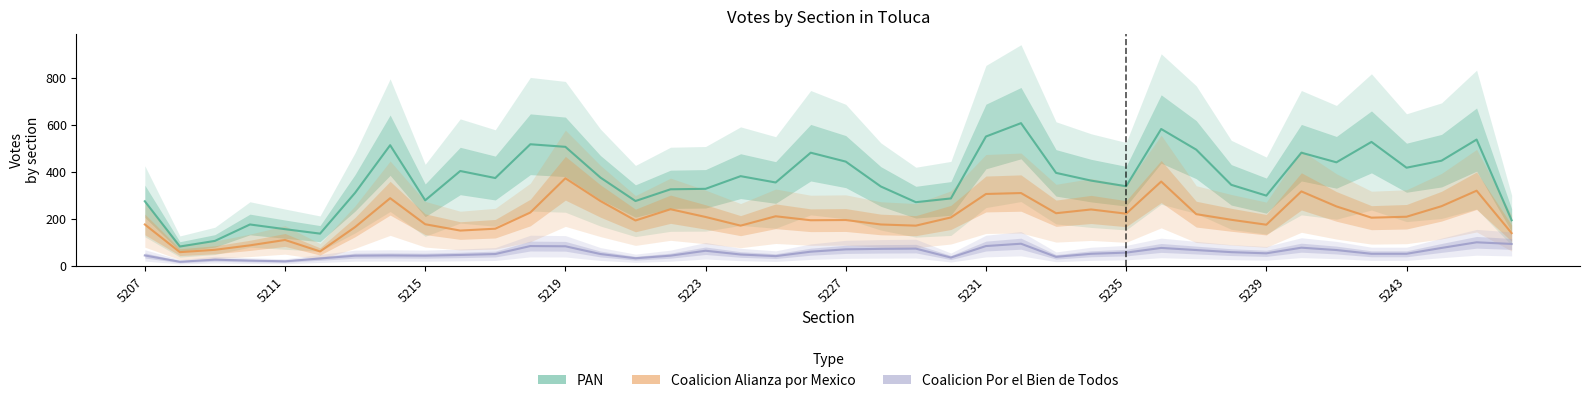

What position from the right is 11?

29